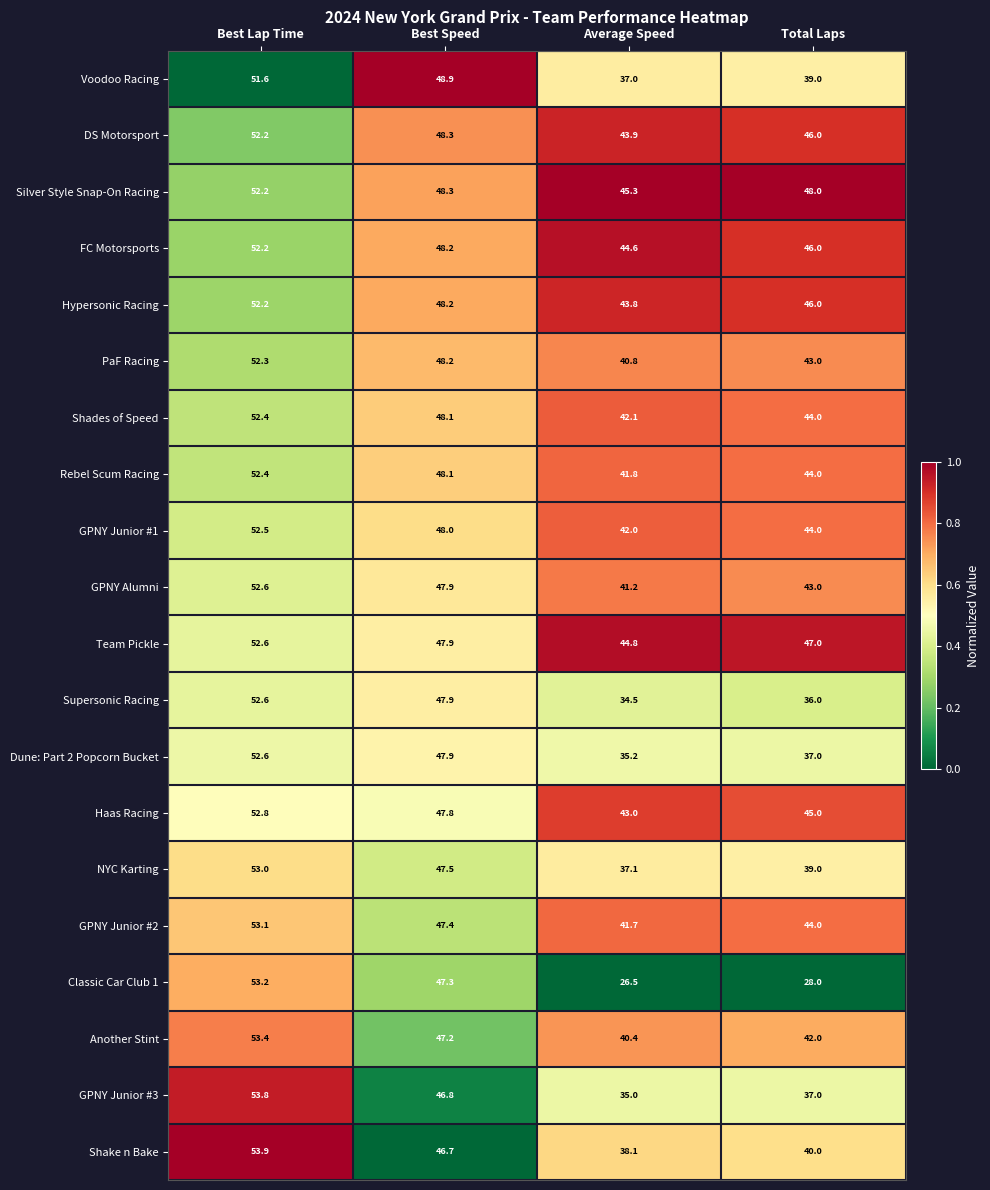

What is the difference between the highest and lowest values at Best Speed?

2.2